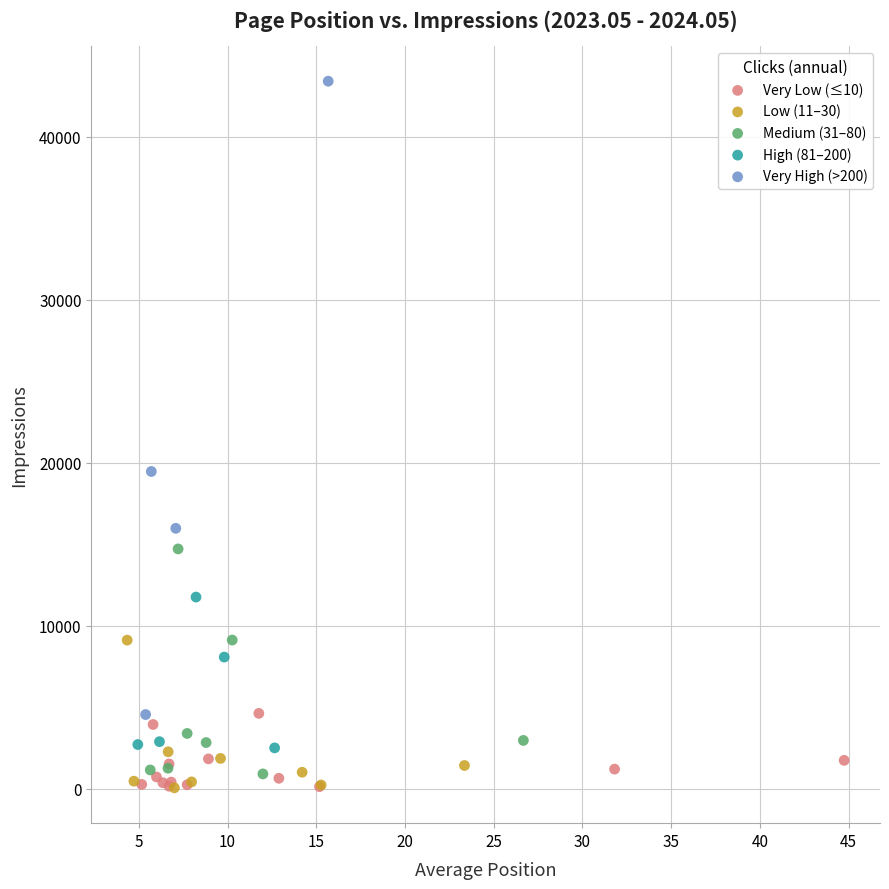

Which series contains the highest Y value?

Very High (>200)